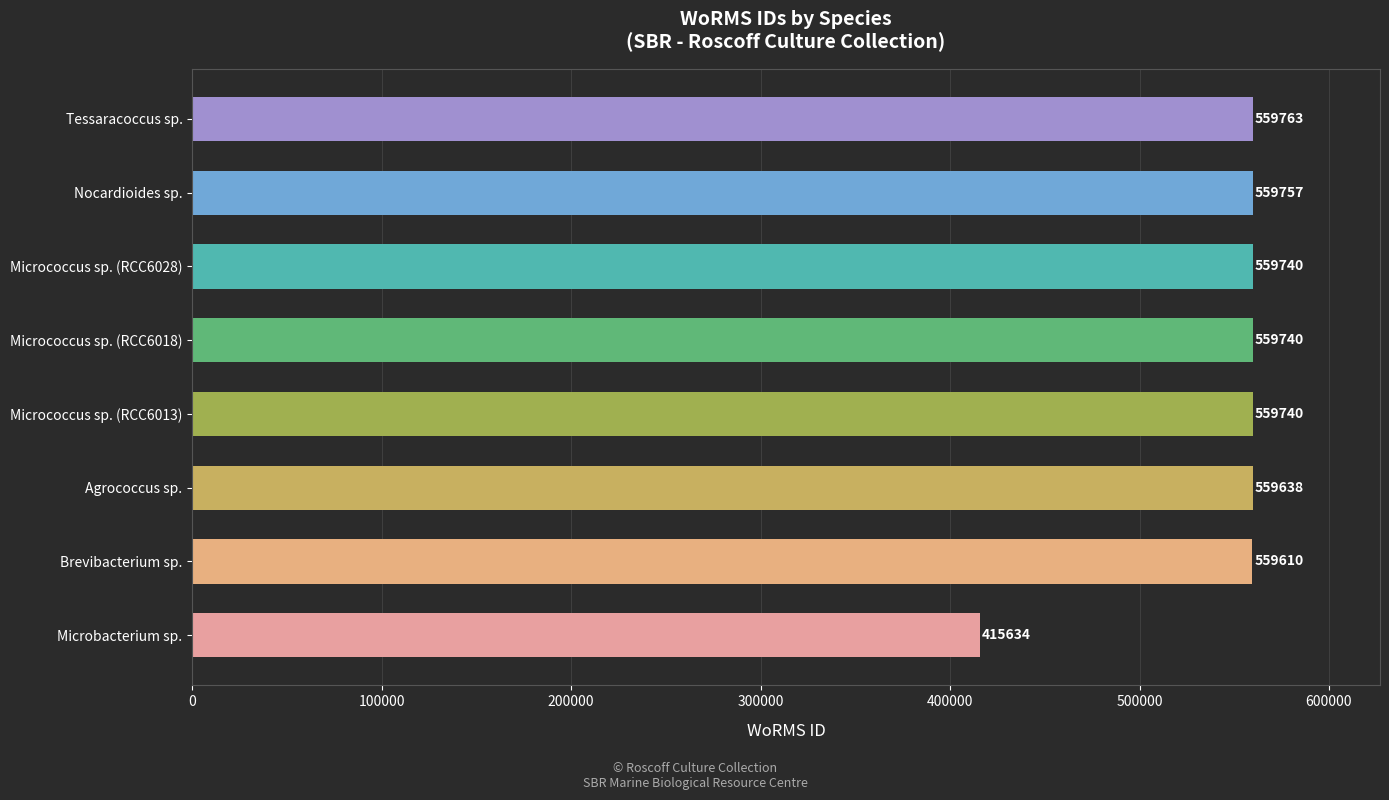

Reading top to bottom, extract all data points from this chart.

559763	559757	559740	559740	559740	559638	559610	415634